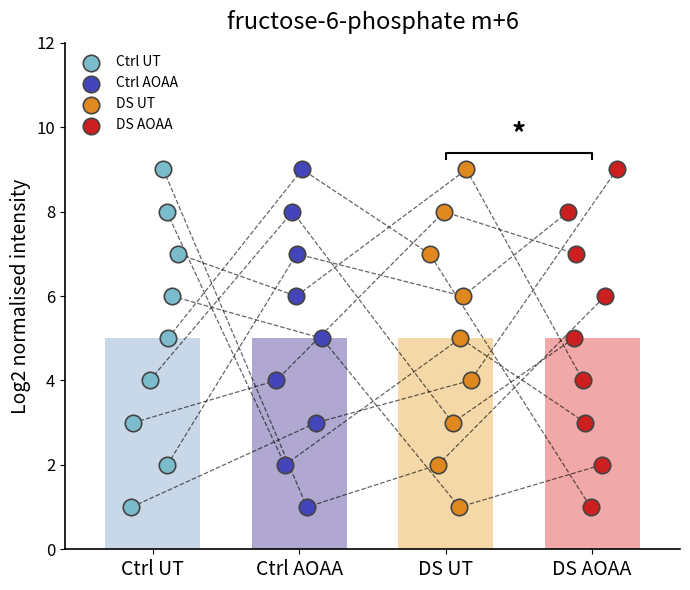

Which series contains the highest Y value?

Ctrl UT